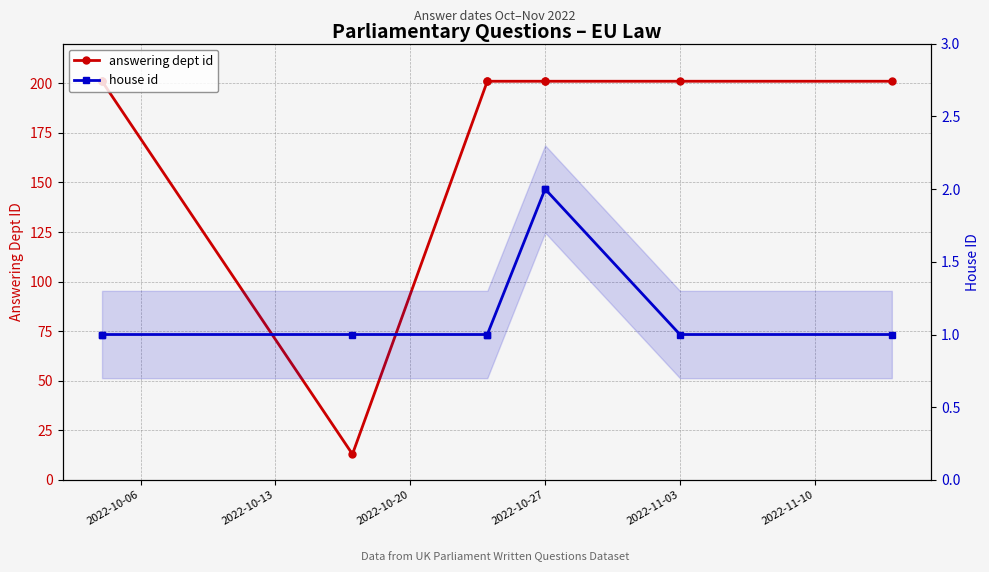

Where is house id nearest to the value 1?

2022-10-06